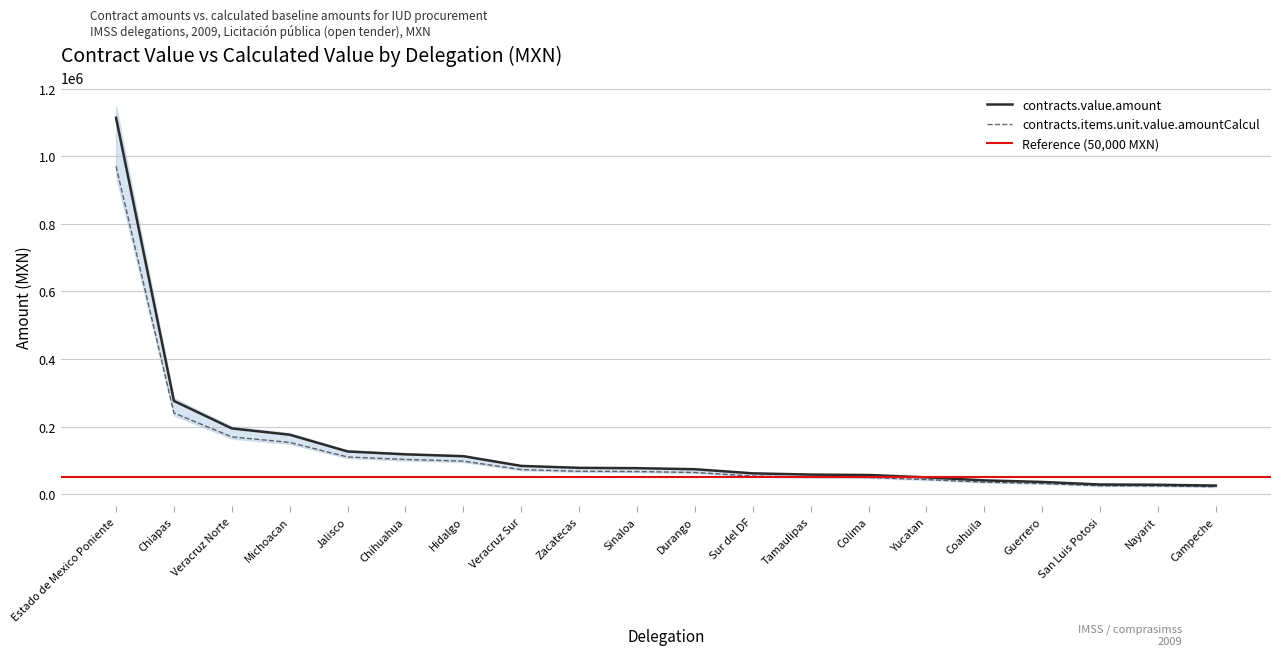

Count the number of categories in the chart.

20